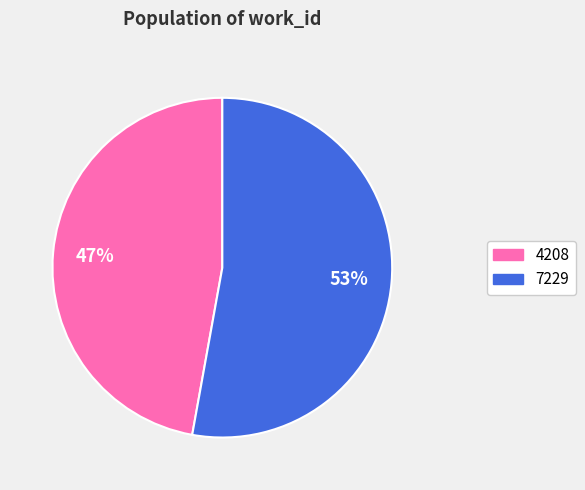

What percentage is the 4208 slice, to the nearest percent?

47%